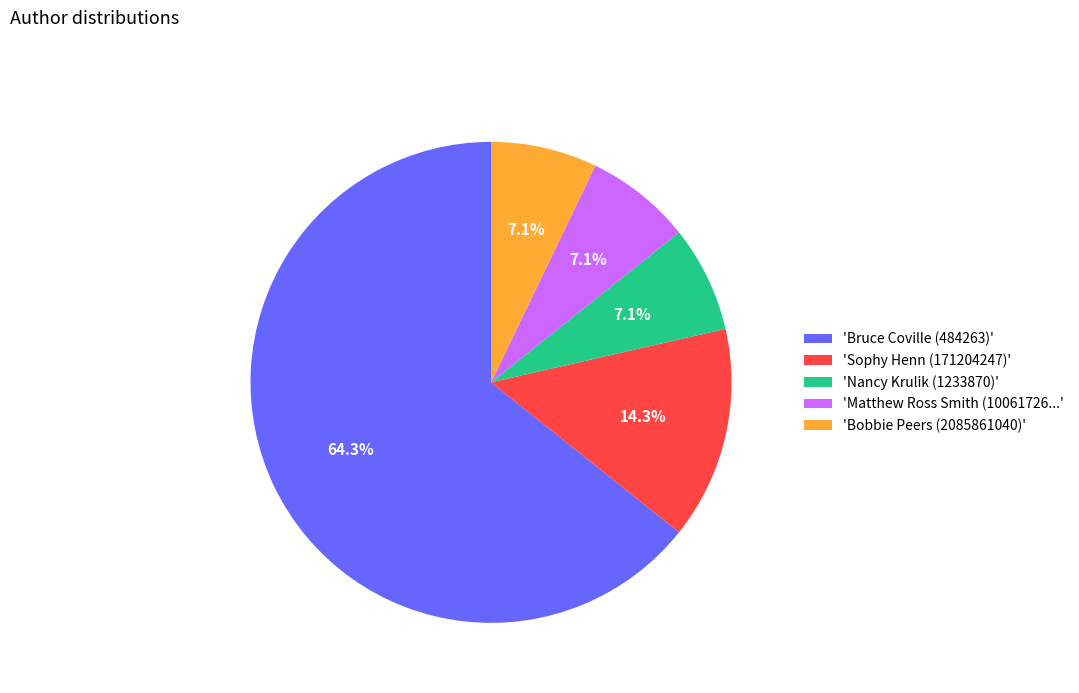

Between 'Bruce Coville (484263)' and 'Matthew Ross Smith (10061726...', which is larger?

'Bruce Coville (484263)'